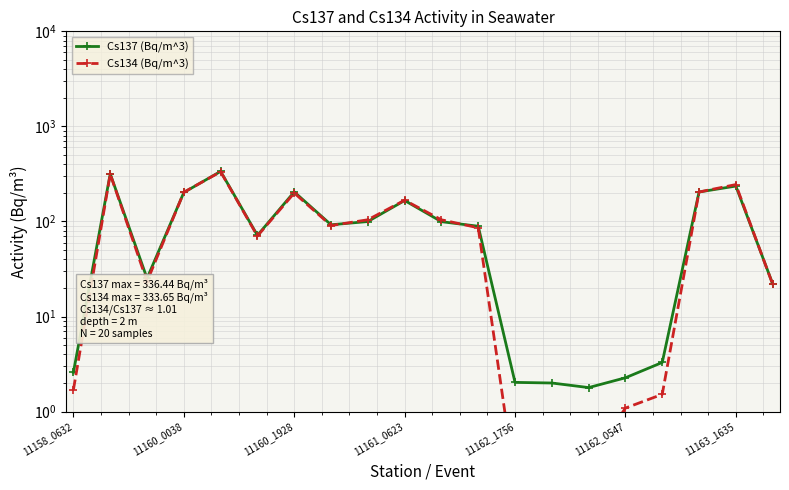

What is the greatest value displayed?

336.4